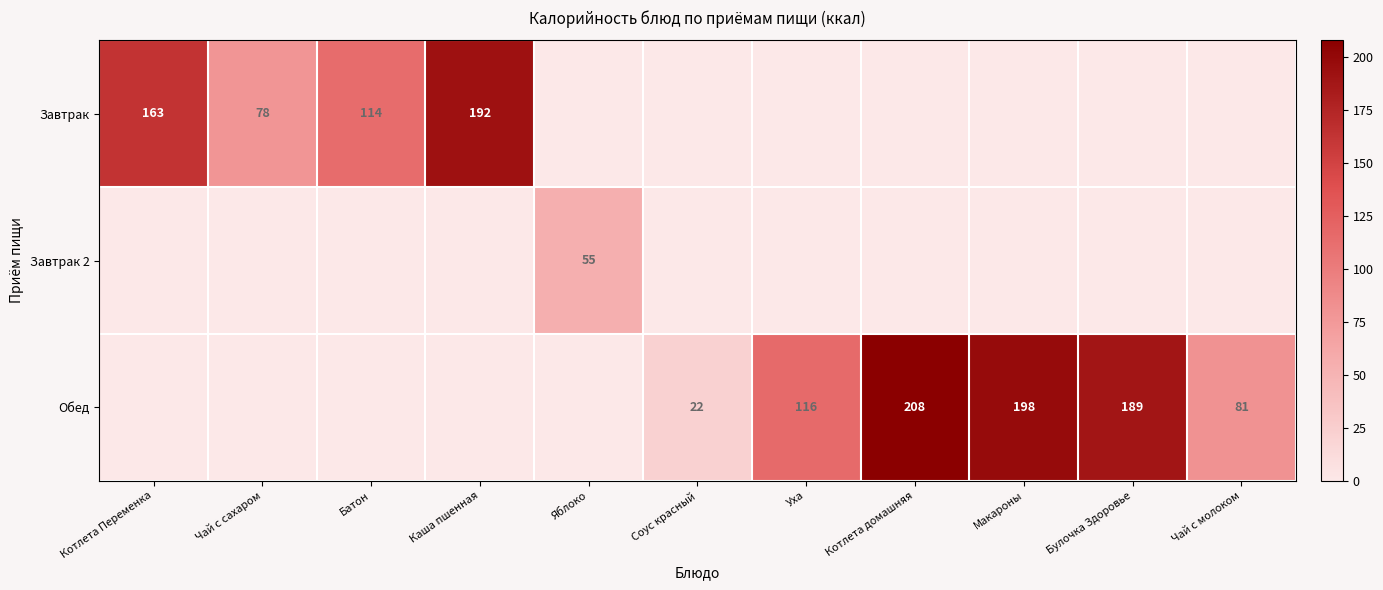

True or false: Завтрак has a value of 114 at Батон.

True